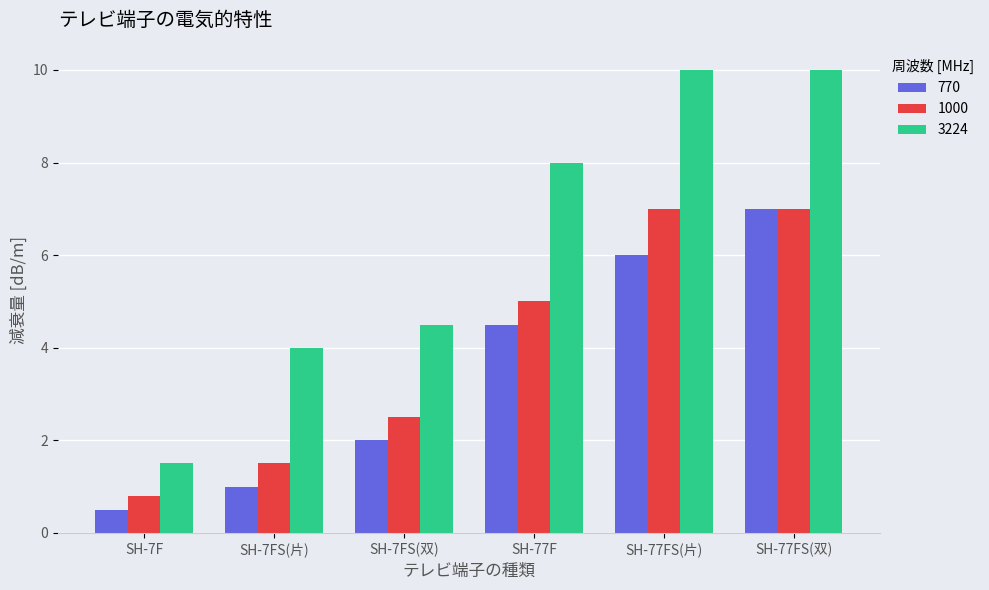

What is the spread (max minus min) of values at SH-7FS(片)?

3.0